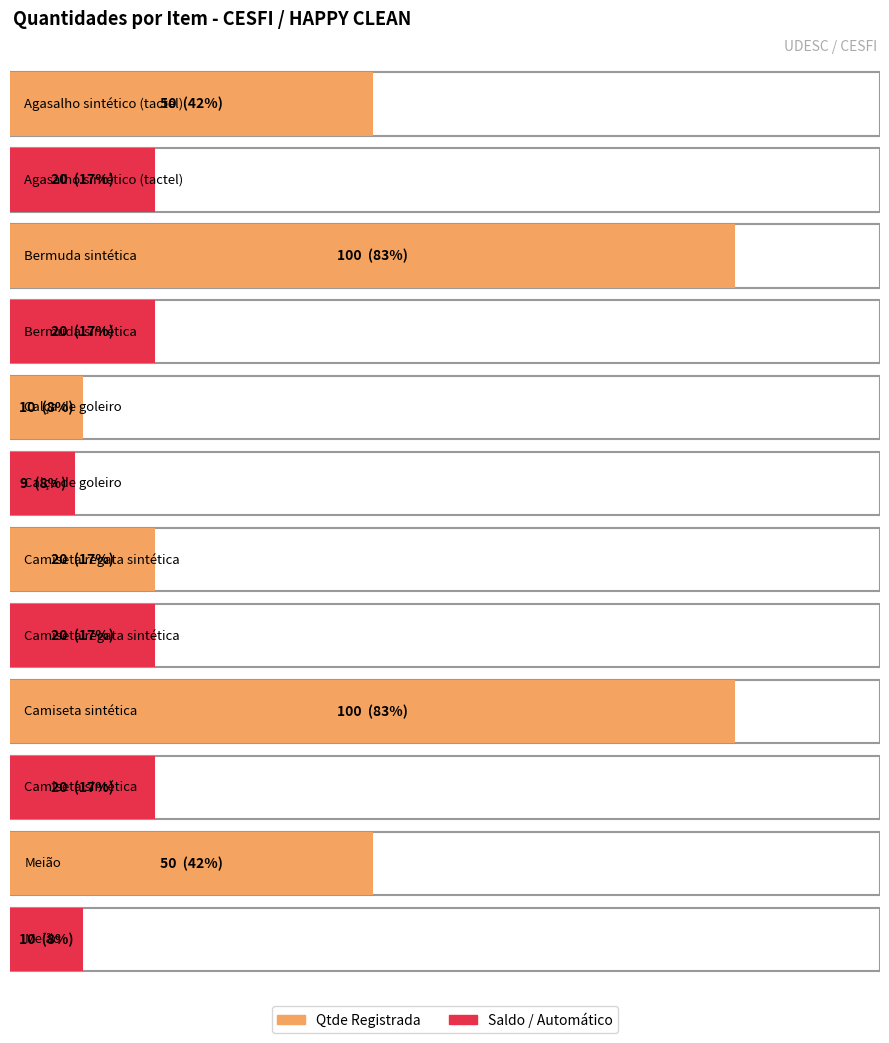

Is it true that Saldo / Automático equals 10 at Meião?

True